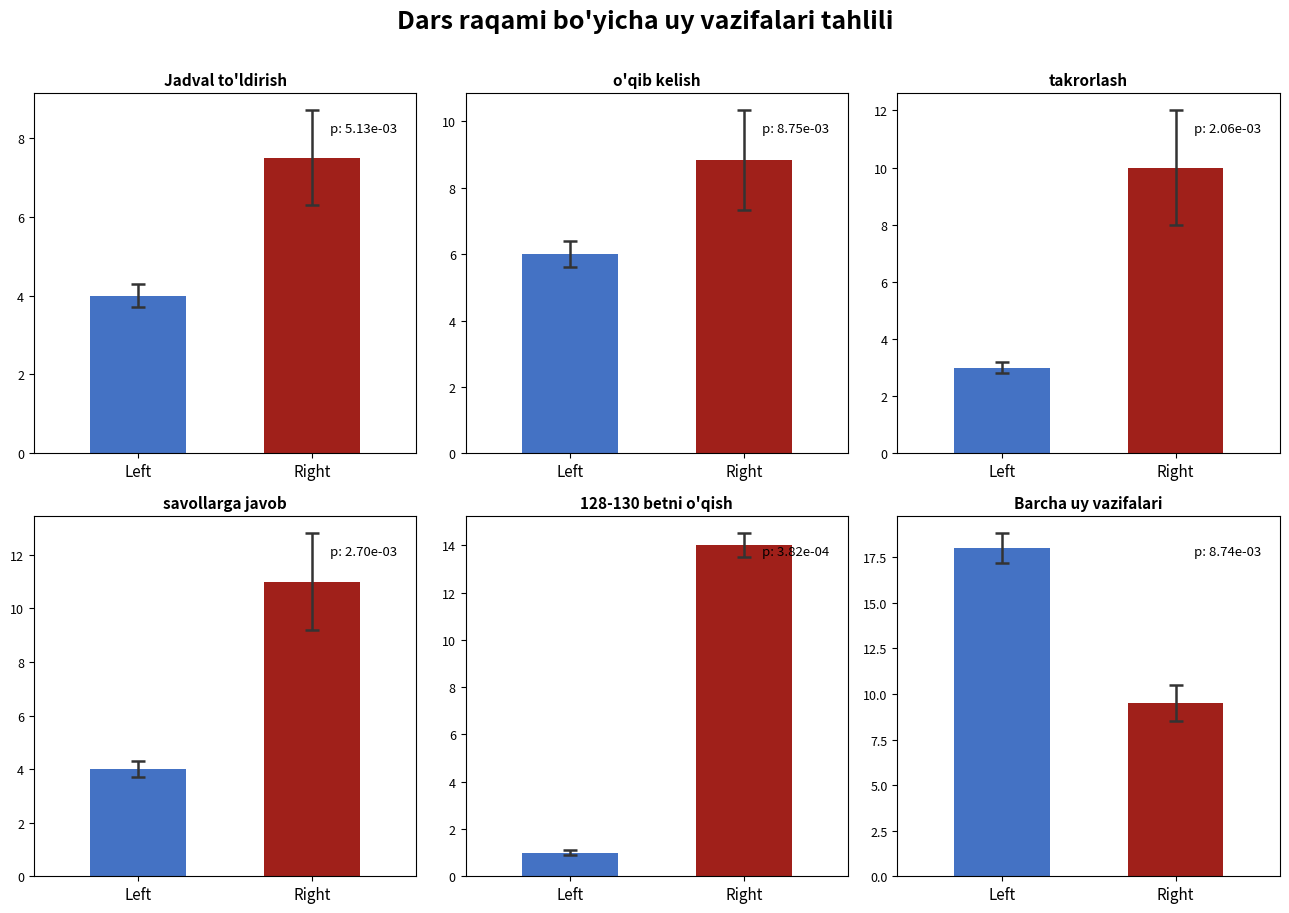

What is the sum of all 128-130 betni o'qish values?

15.0